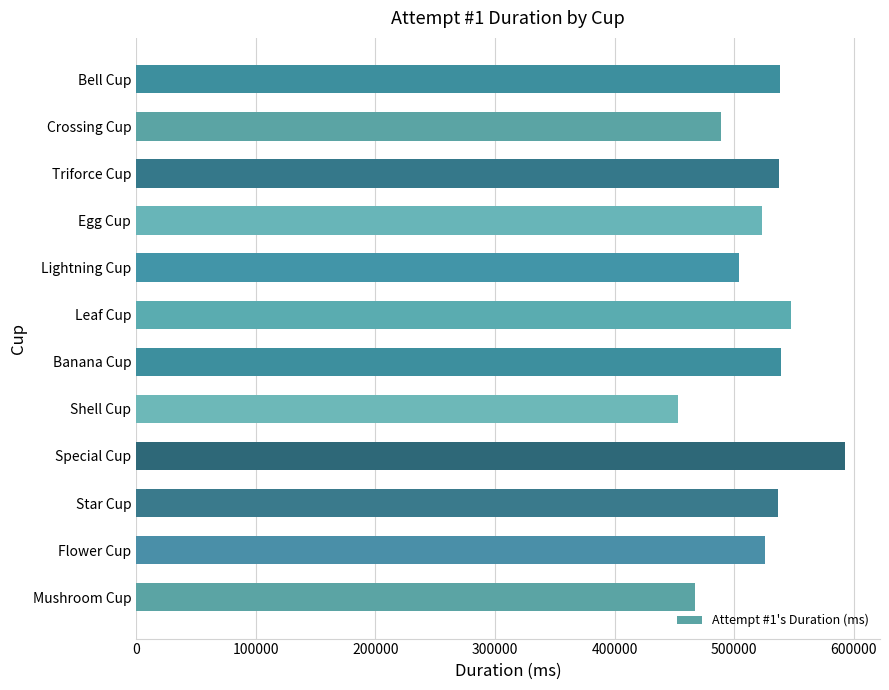

Which has a higher value, Flower Cup or Crossing Cup?

Flower Cup